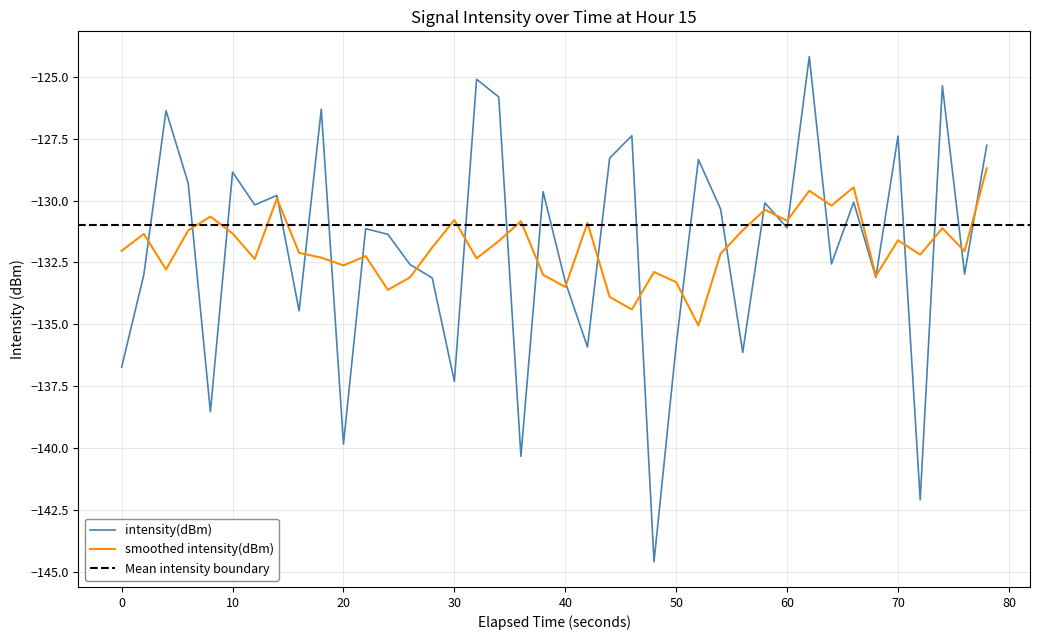

What is the maximum value for intensity(dBm)?

-124.2